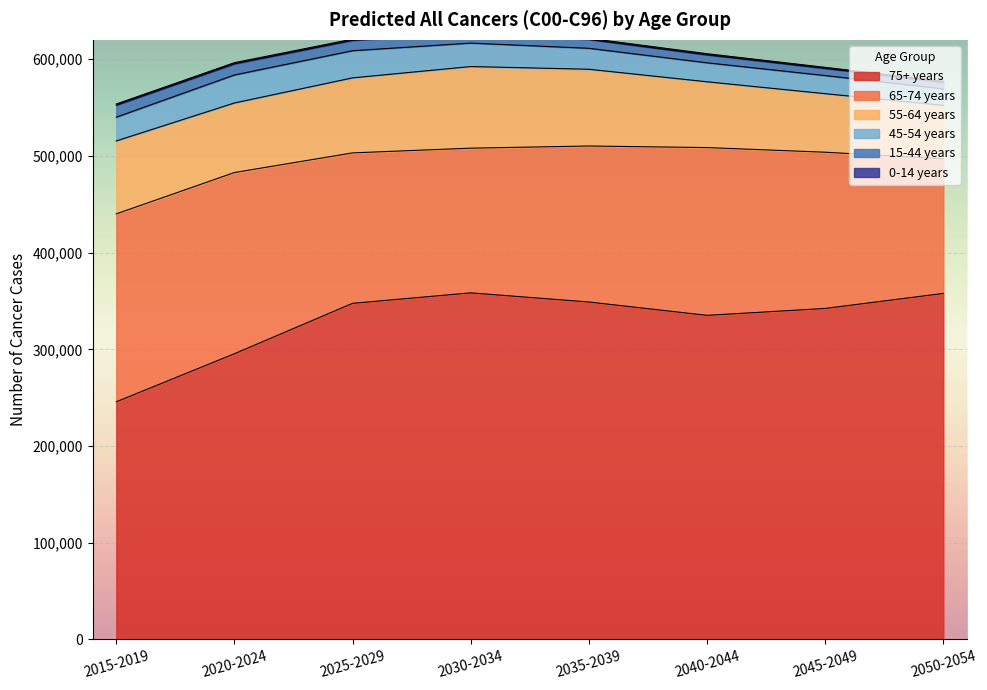

Which series has the widest spread of values?

75+ years